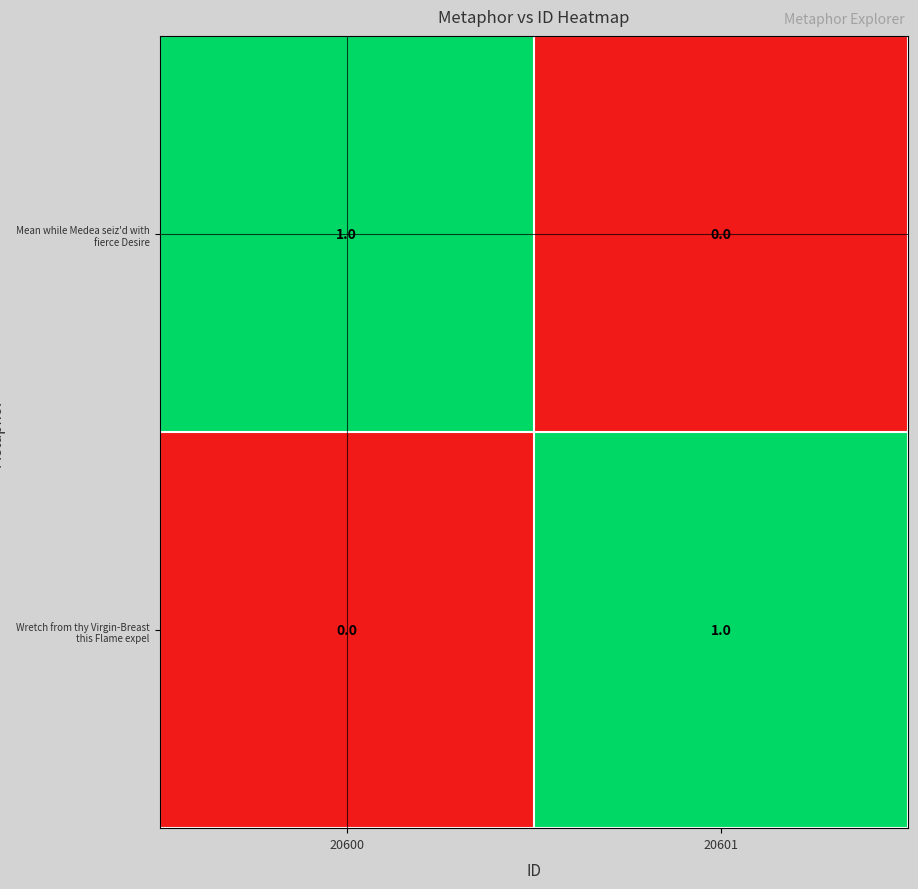

What is the total value across all series at 20601?

1